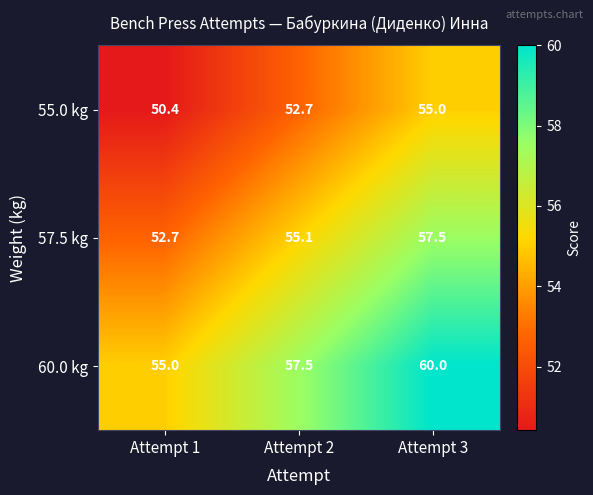

Which series has the largest range (max minus min)?

60.0 kg